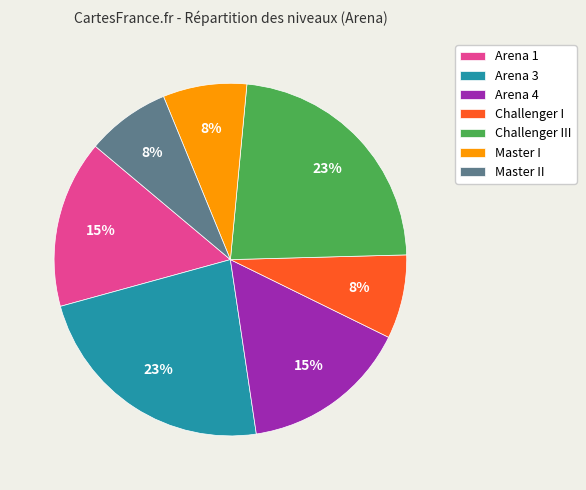

Is there a majority slice in this chart?

No